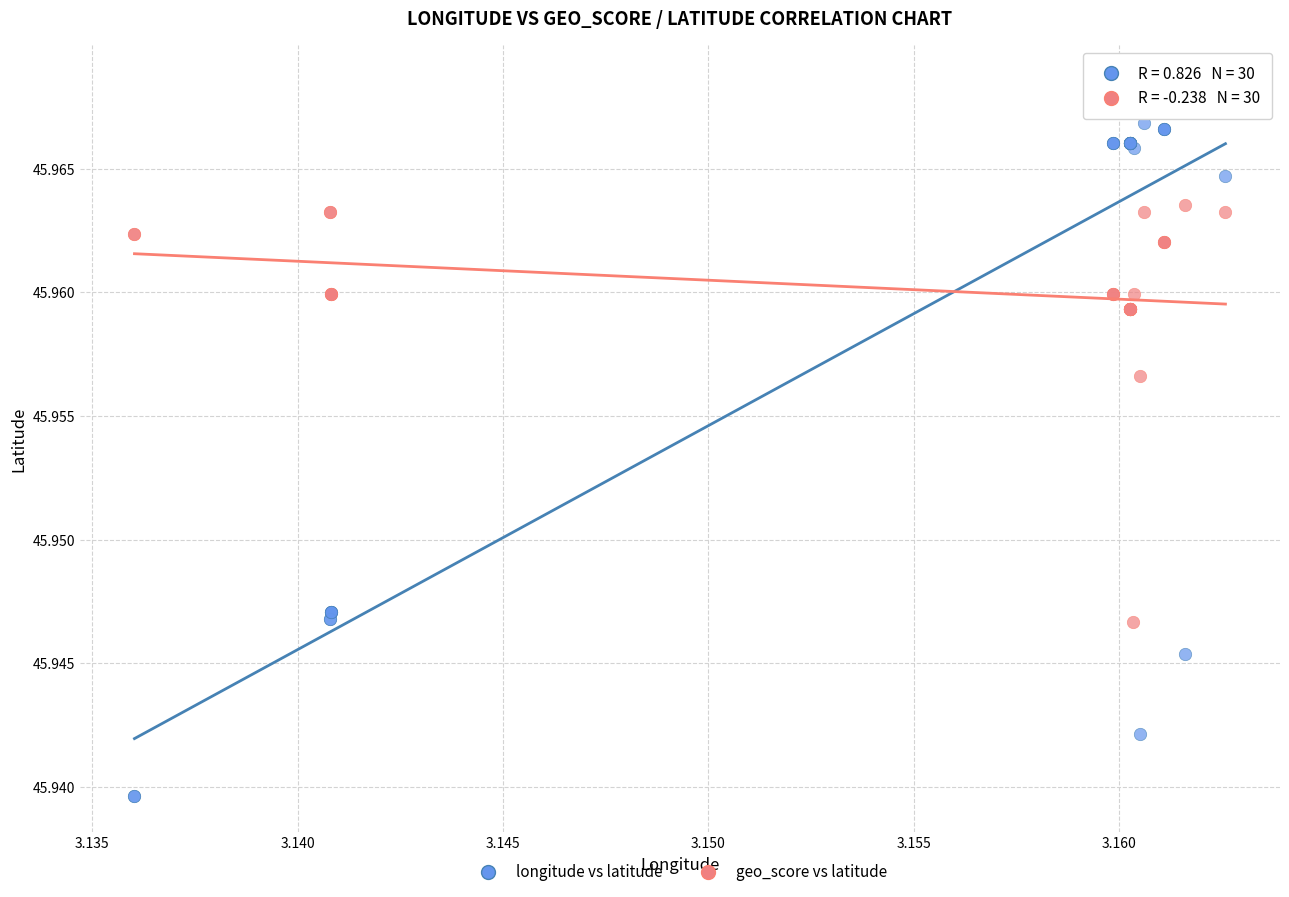

Which series reaches the maximum Y coordinate?

longitude vs latitude